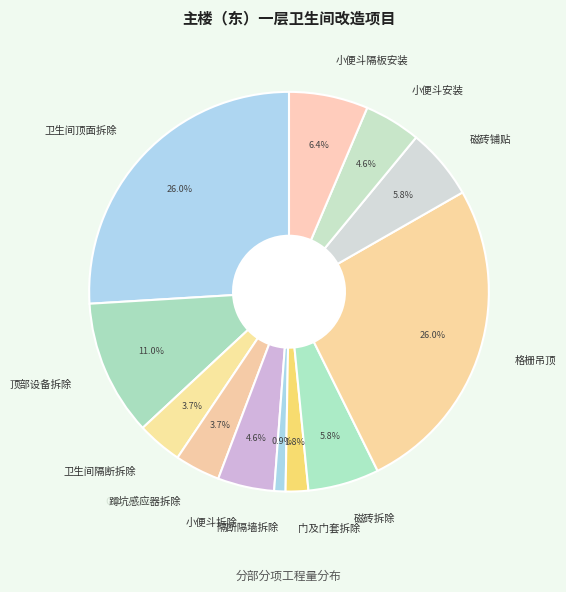

To the nearest percent, what portion does 磁砖铺贴 represent?

6%